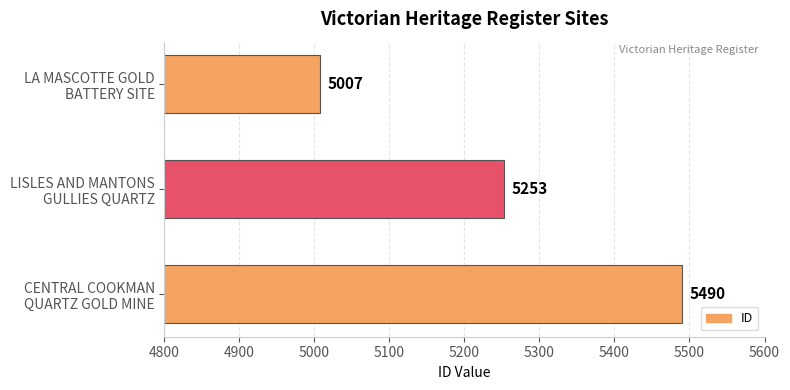

What is the value of the 2nd bar from the top?

5253